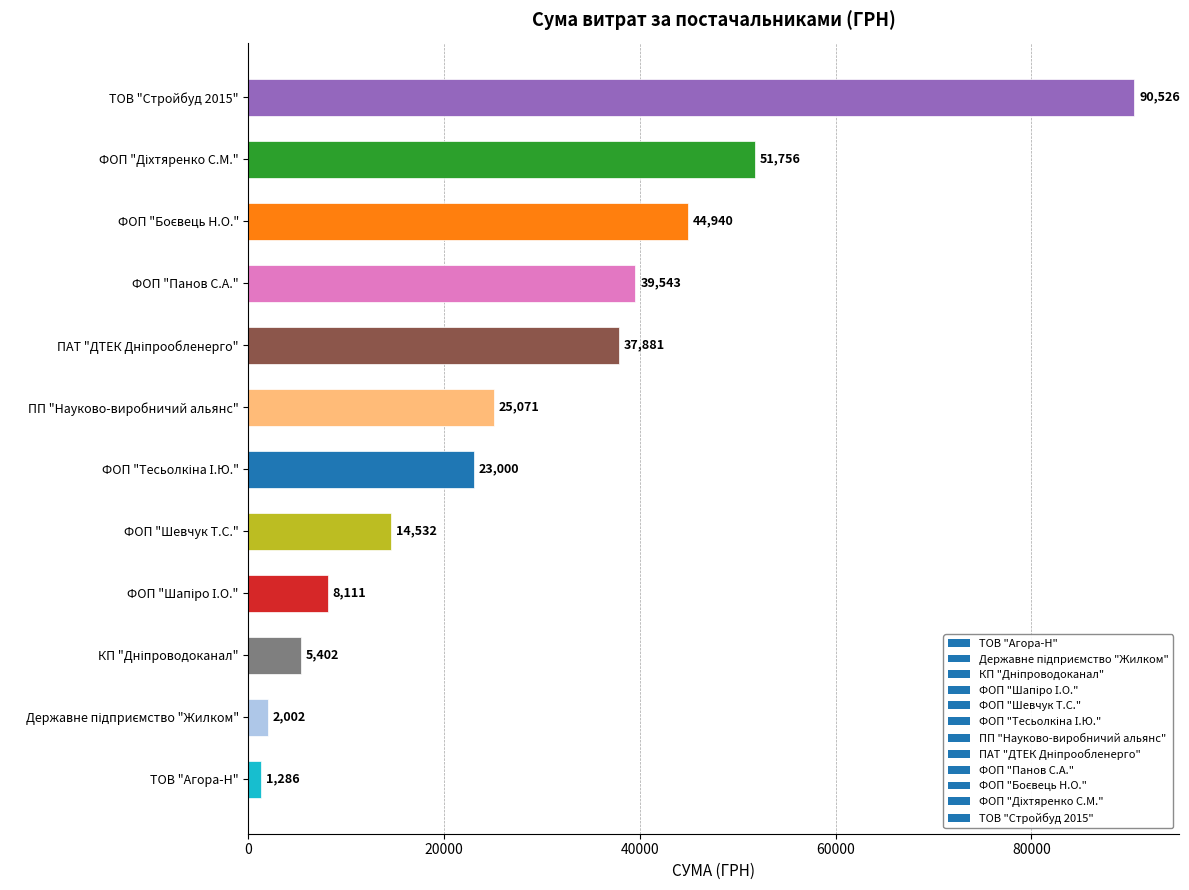

How many distinct data groups are displayed?

1